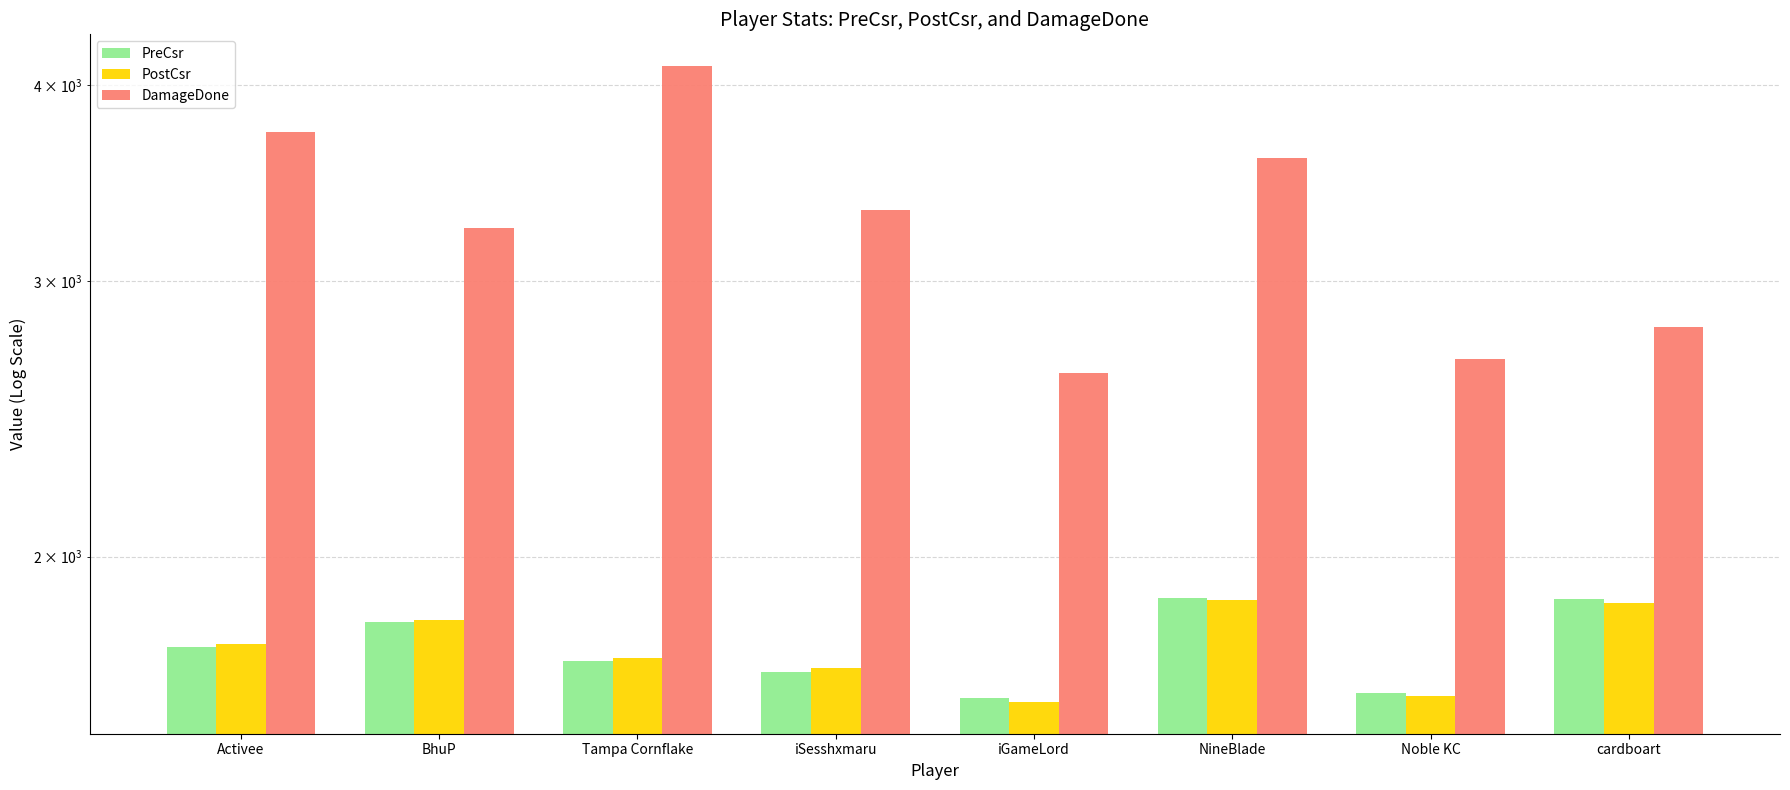

What is the difference between the DamageDone values at NineBlade and cardboart?

791